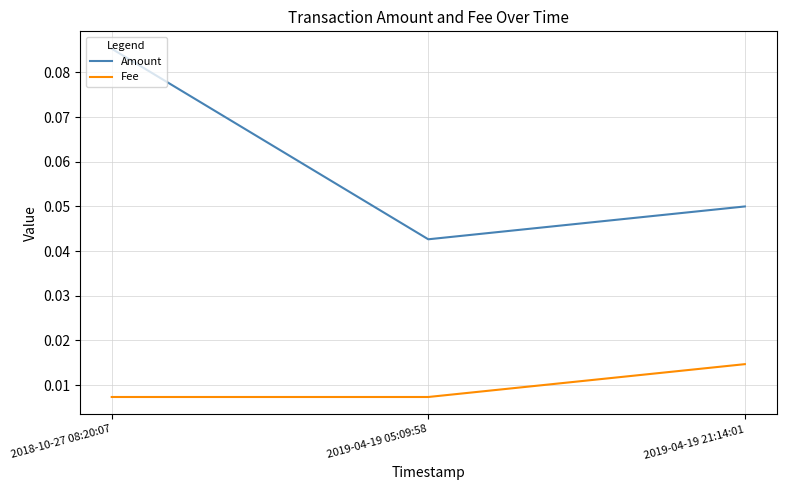

Rank the series by their average value, from highest to lowest.

Amount, Fee